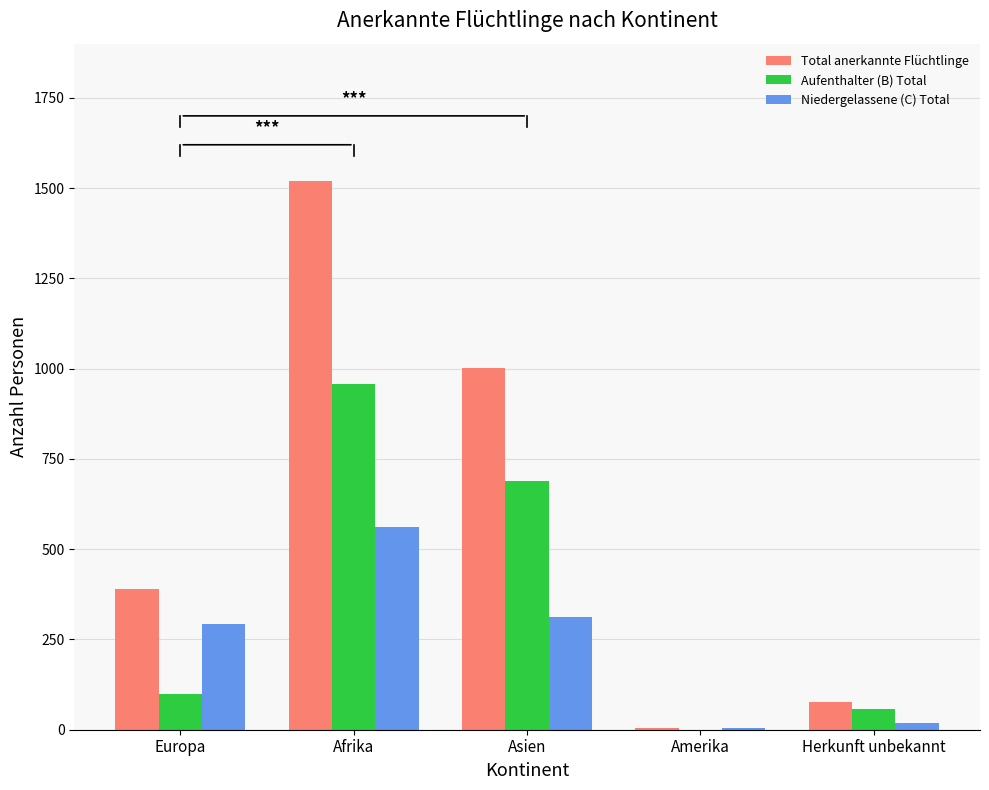

Between Europa and Afrika, which series saw the biggest shift?

Total anerkannte Flüchtlinge